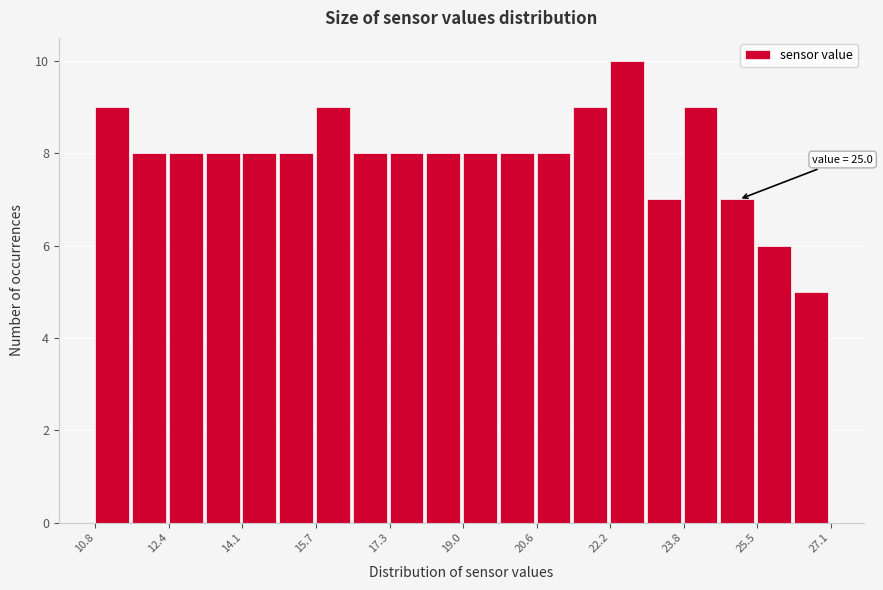

Which range on the x-axis has the tallest bar?

22.2 to 23.0